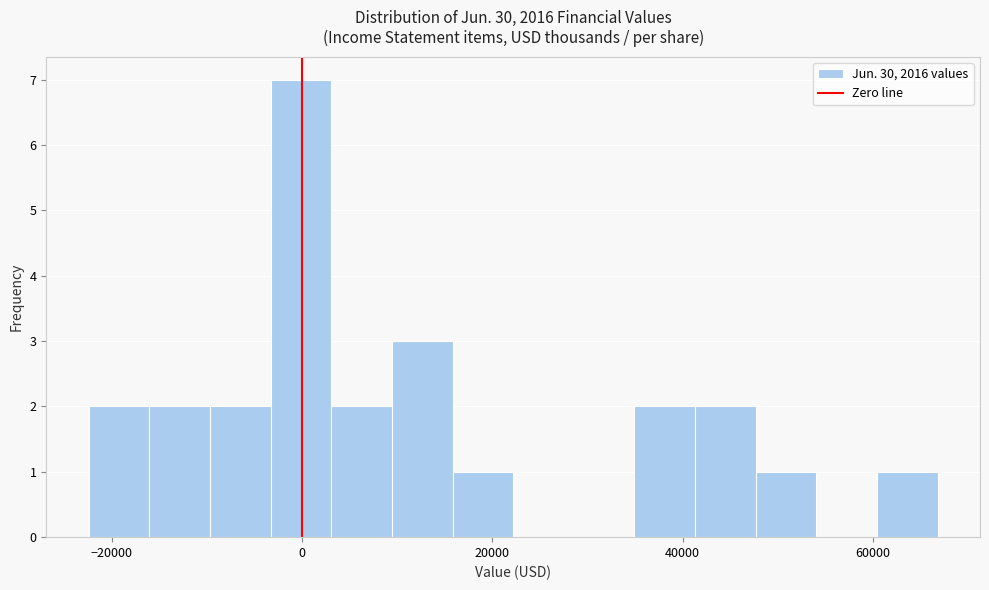

Read against the x-axis, roughly where is the centre of the tallest bar?

0